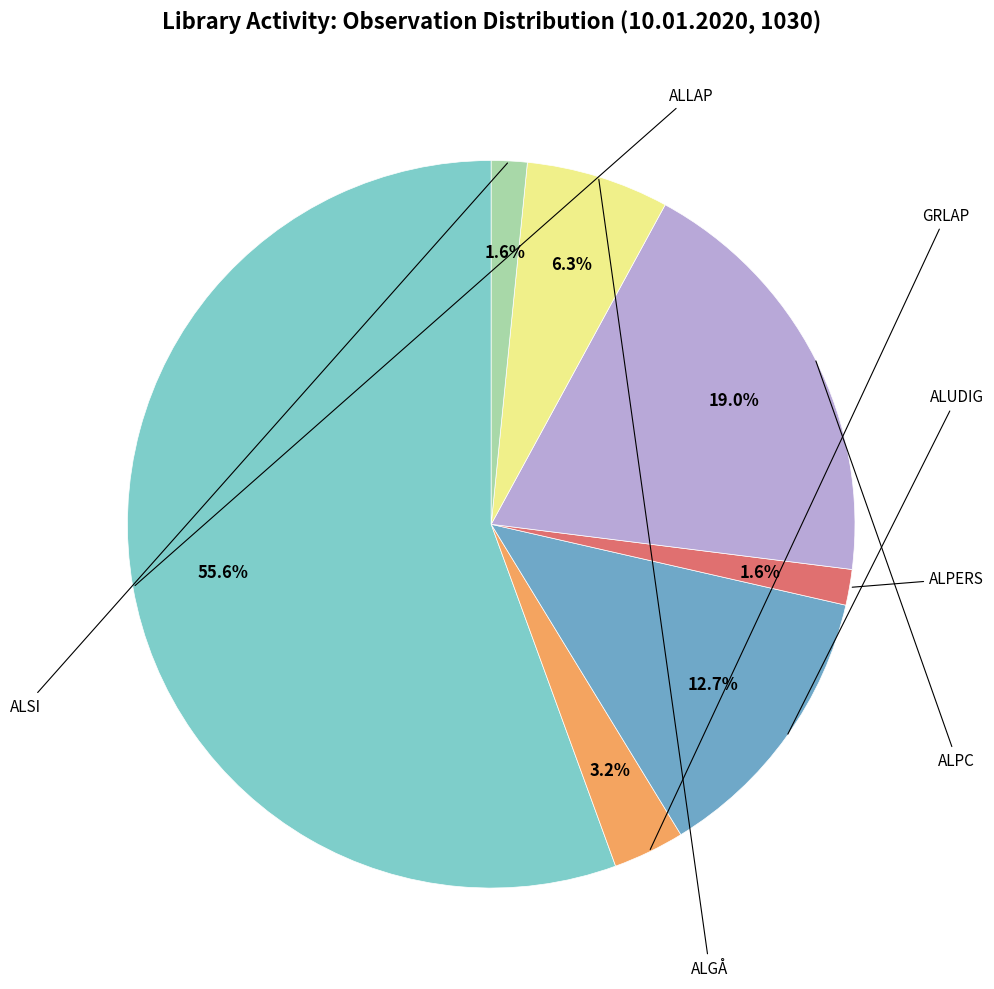

Is there a majority slice in this chart?

Yes